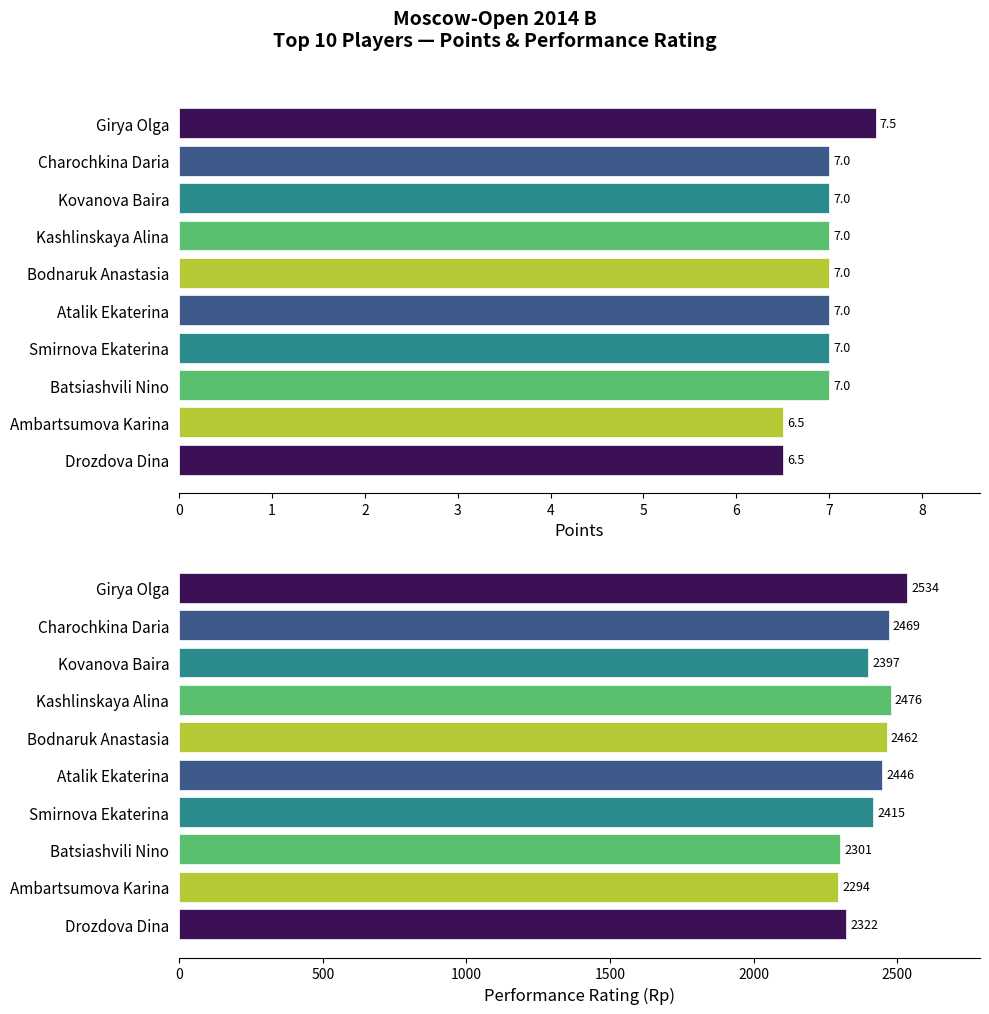

The Points series shows 7.0 at Bodnaruk Anastasia. True or false?

True